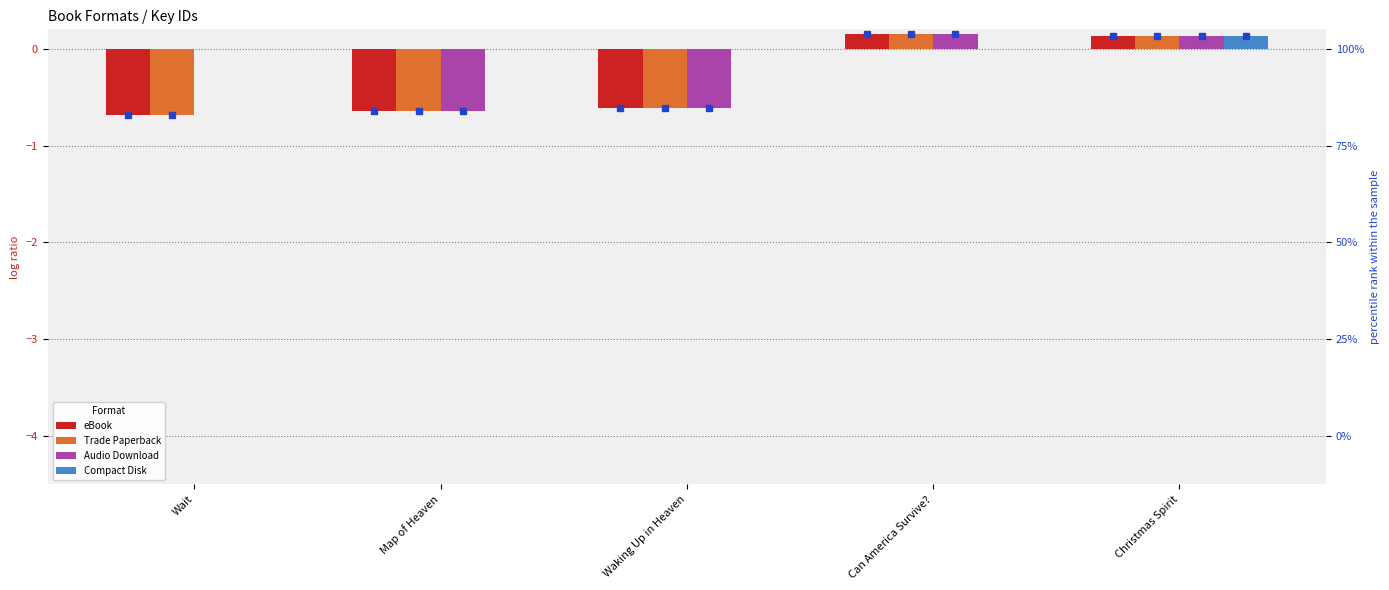

What is the sum of all Compact Disk values?

0.1